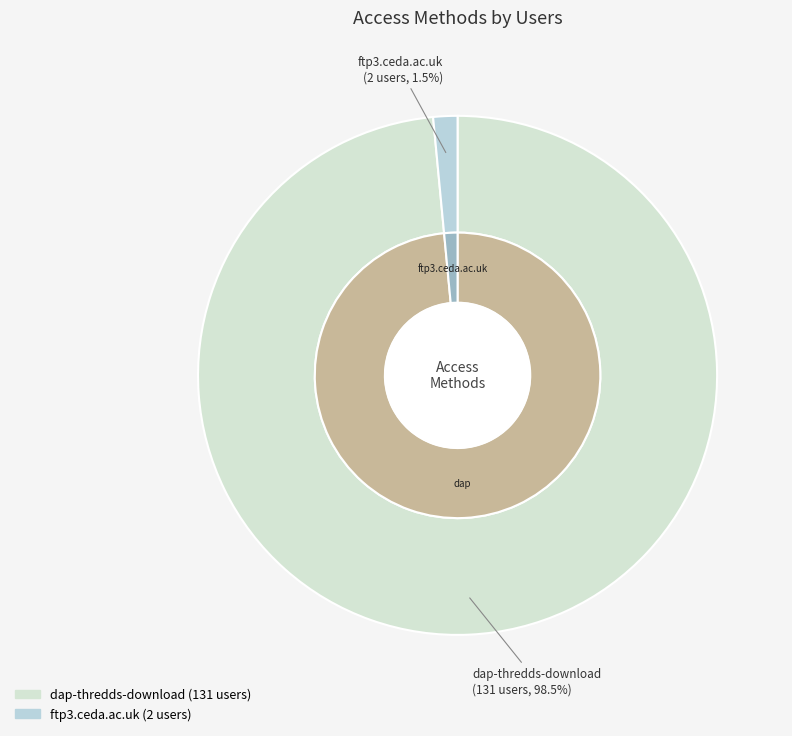

True or false: dap-thredds-download accounts for 98% of the total.

True